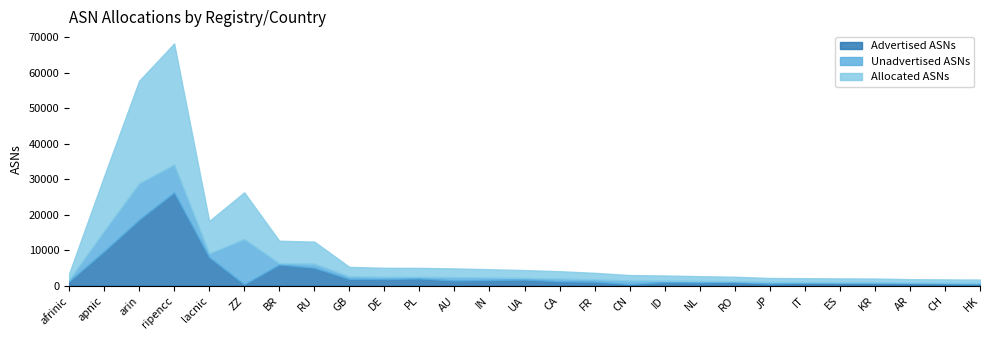

What is the difference between the maximum and minimum values in the Advertised ASNs series?

25879